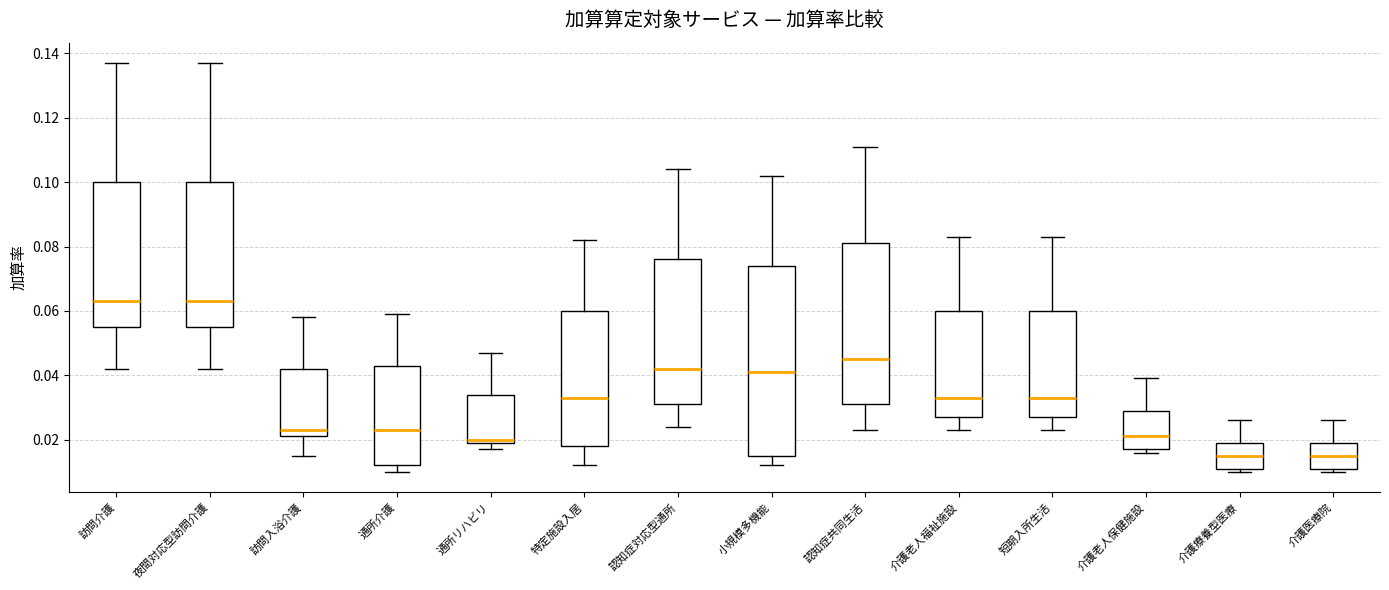

Which box is the tallest, from its lower edge to its upper edge?

小規模多機能